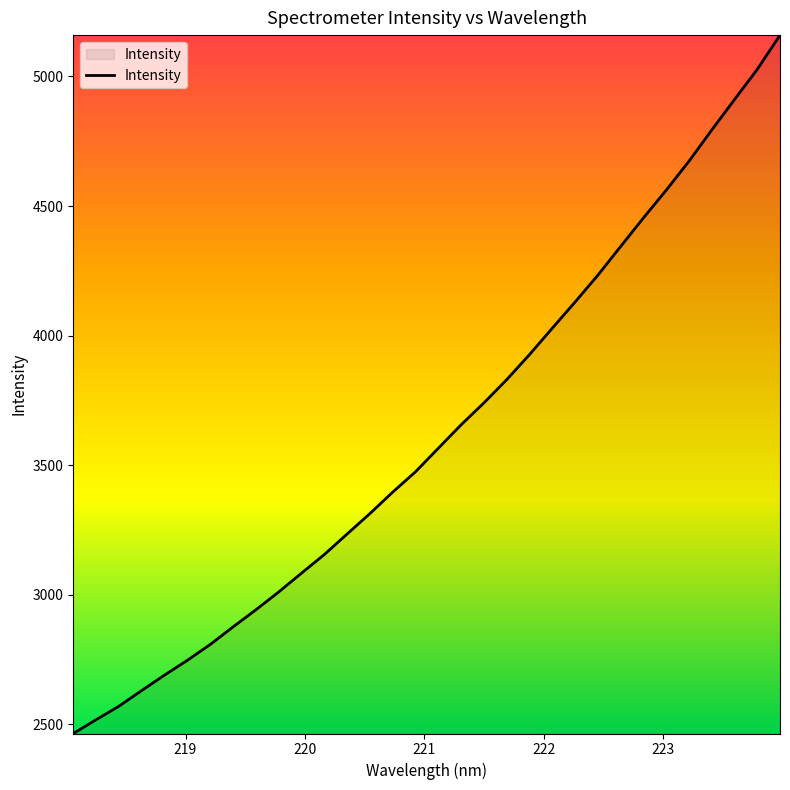

What is the maximum value shown in the chart?

5159.4